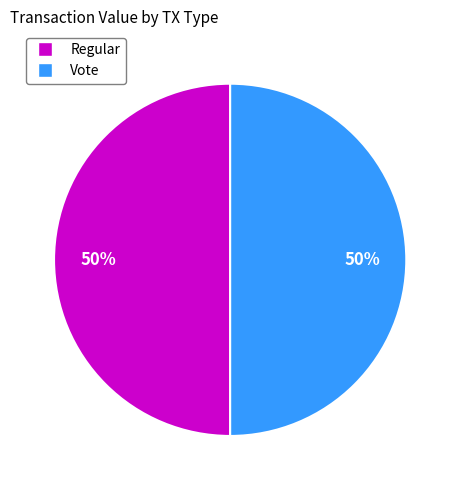

To the nearest percent, what is the average slice percentage?

50%